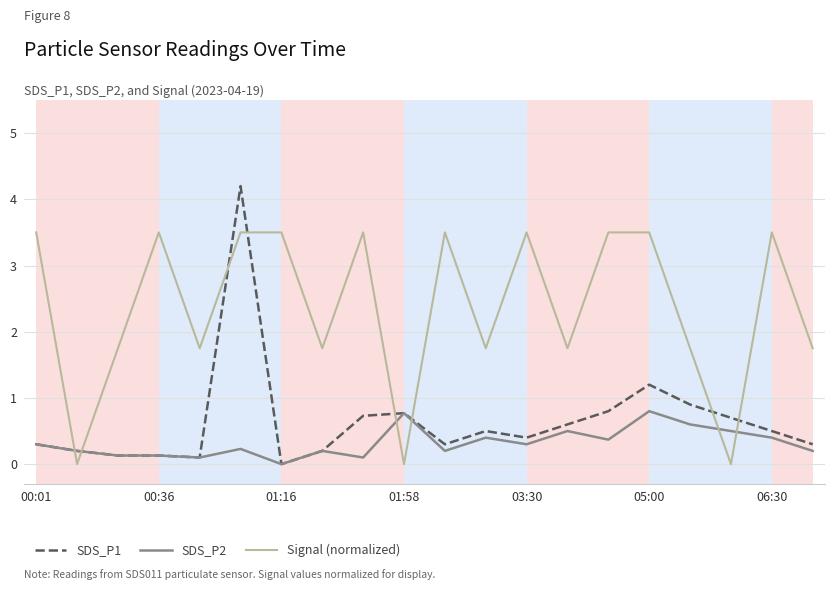

What is the highest value of the Signal (normalized) series?

3.5